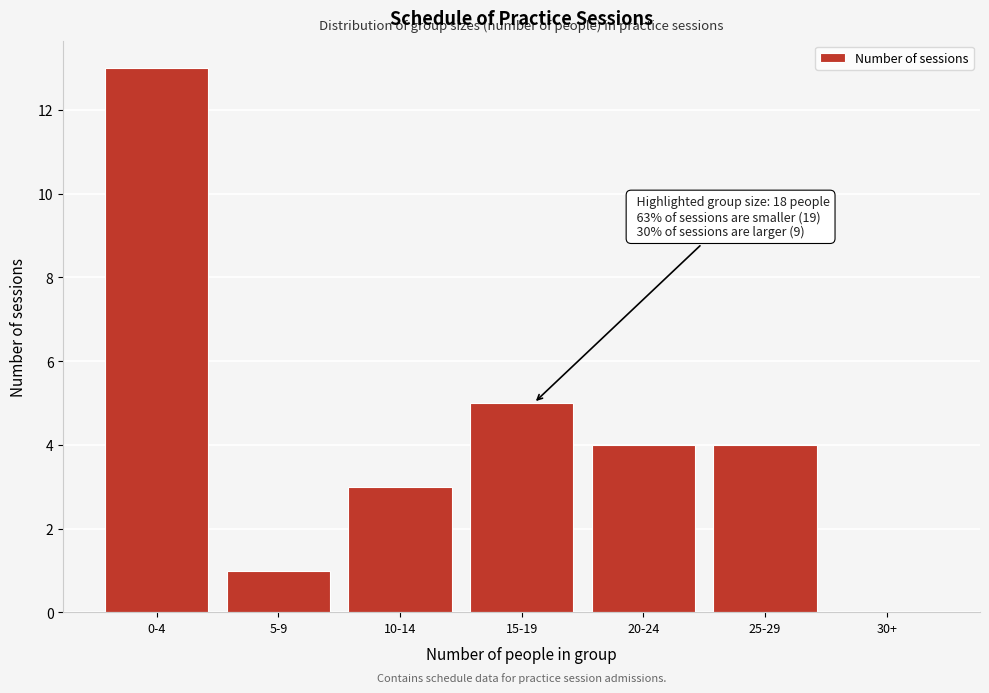

Reading left to right, list all the values displayed in this chart.

0-4=13	5-9=1	10-14=3	15-19=5	20-24=4	25-29=4	30+=0